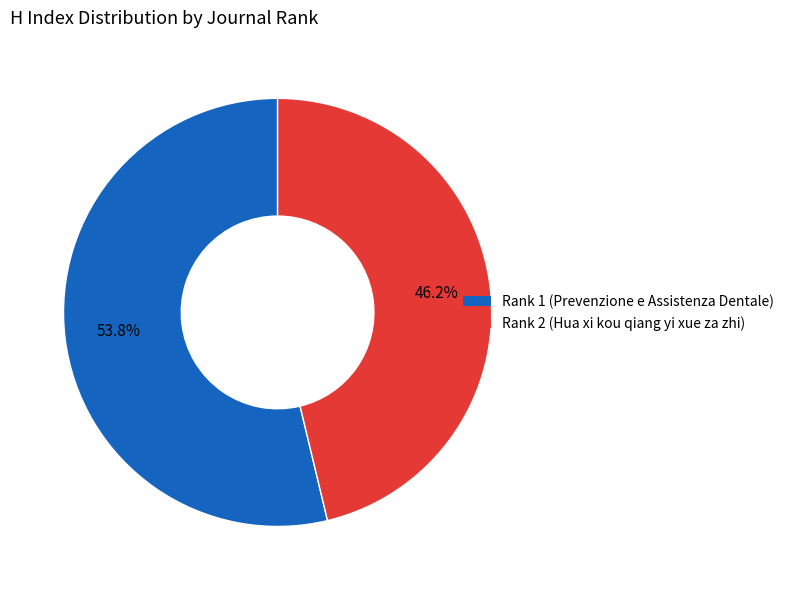

Is there any slice that represents more than half of the pie?

Yes